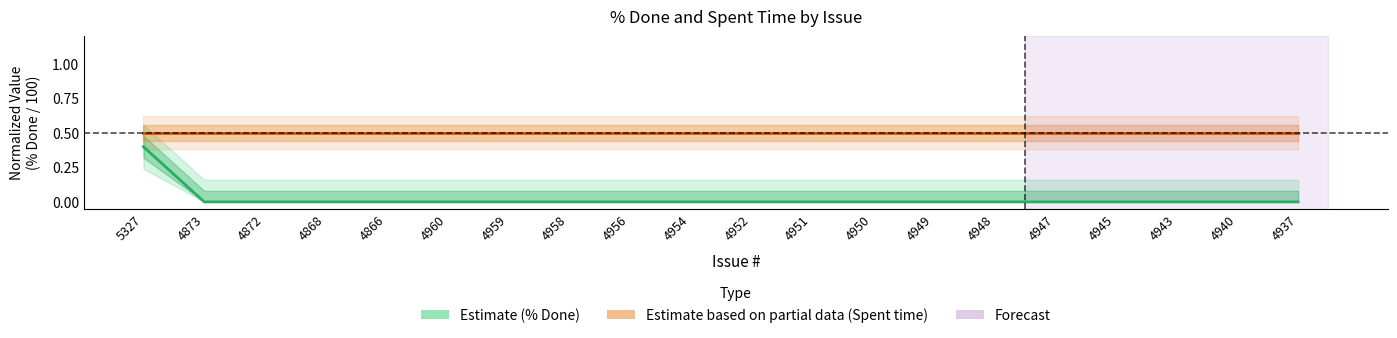

Is the value of Spent time (Partial) at 4937 greater than the value of % Done (Estimate) at 4937?

Yes